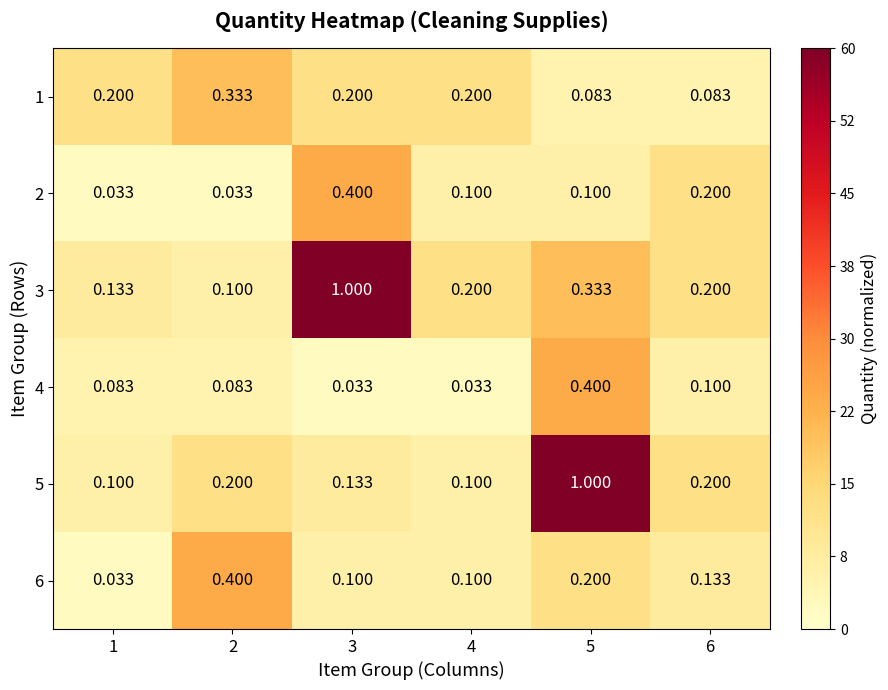

Is the value of 5 at 5 greater than the value of 6 at 1?

Yes